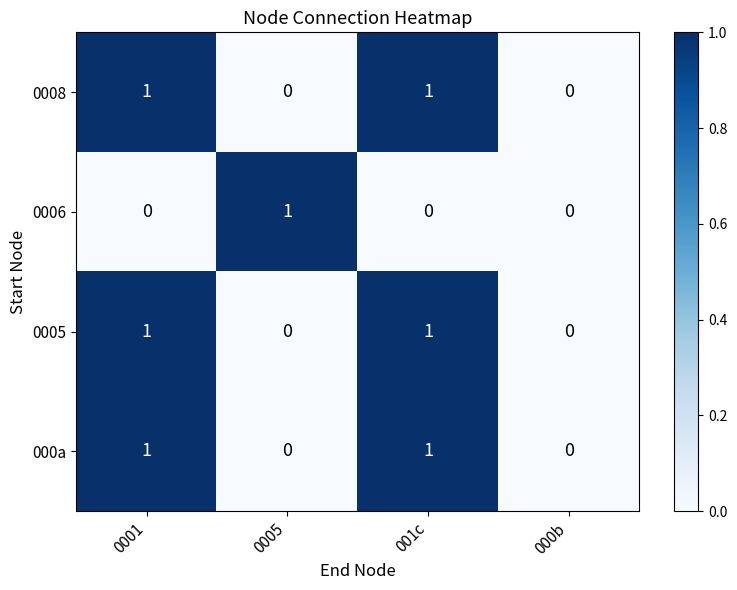

Is it true that 0006 equals 0 at 000b?

True